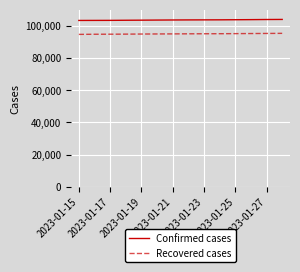

What is the highest value of the Recovered cases series?

95257